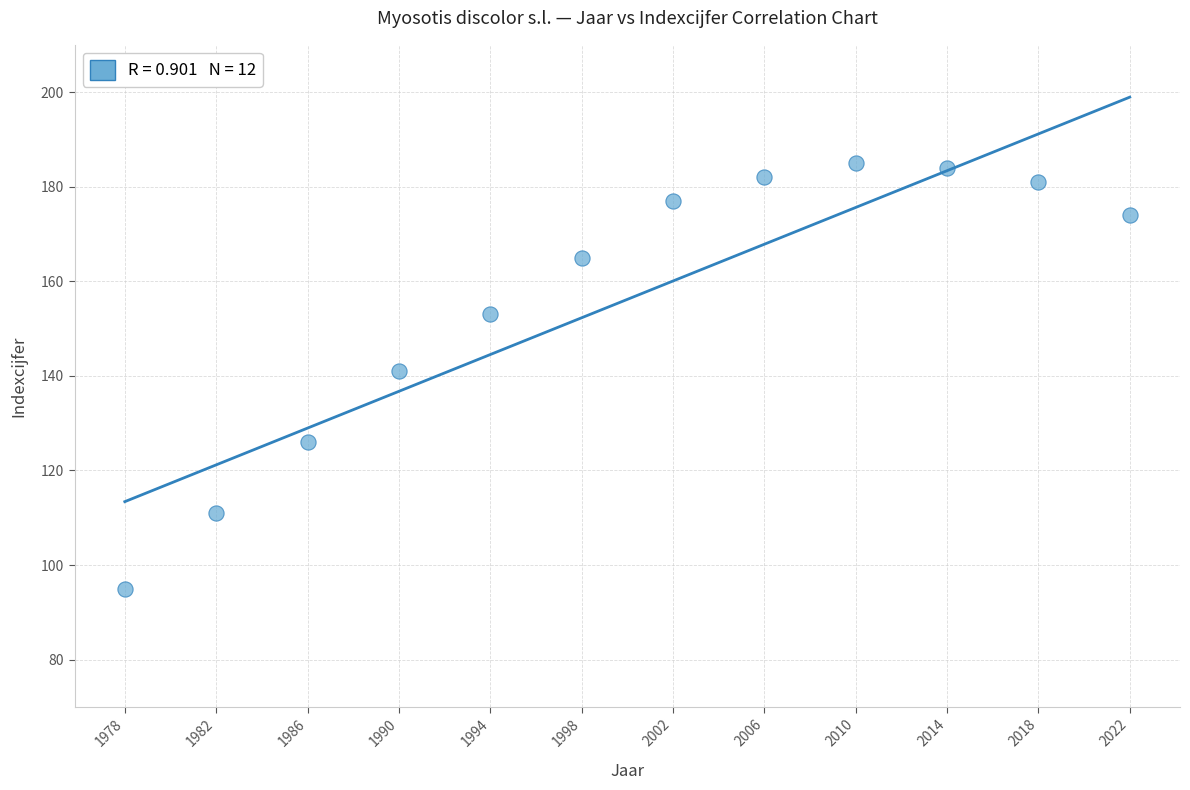

What is the range of X values (max minus min)?

44